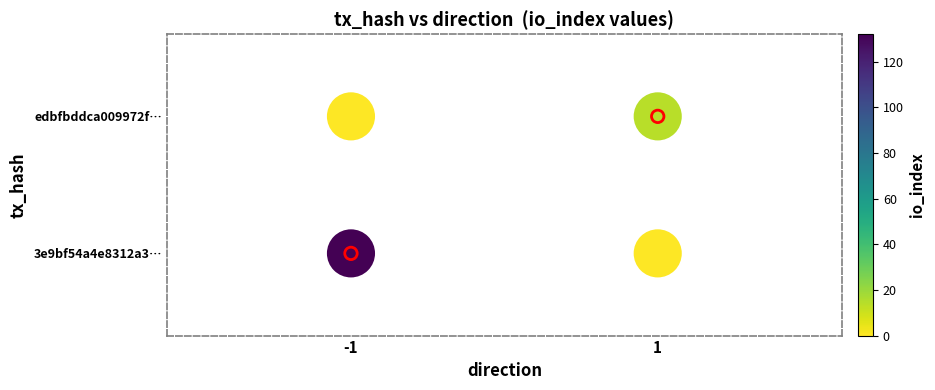

The chart shows a value of 1 at 1. True or false?

True